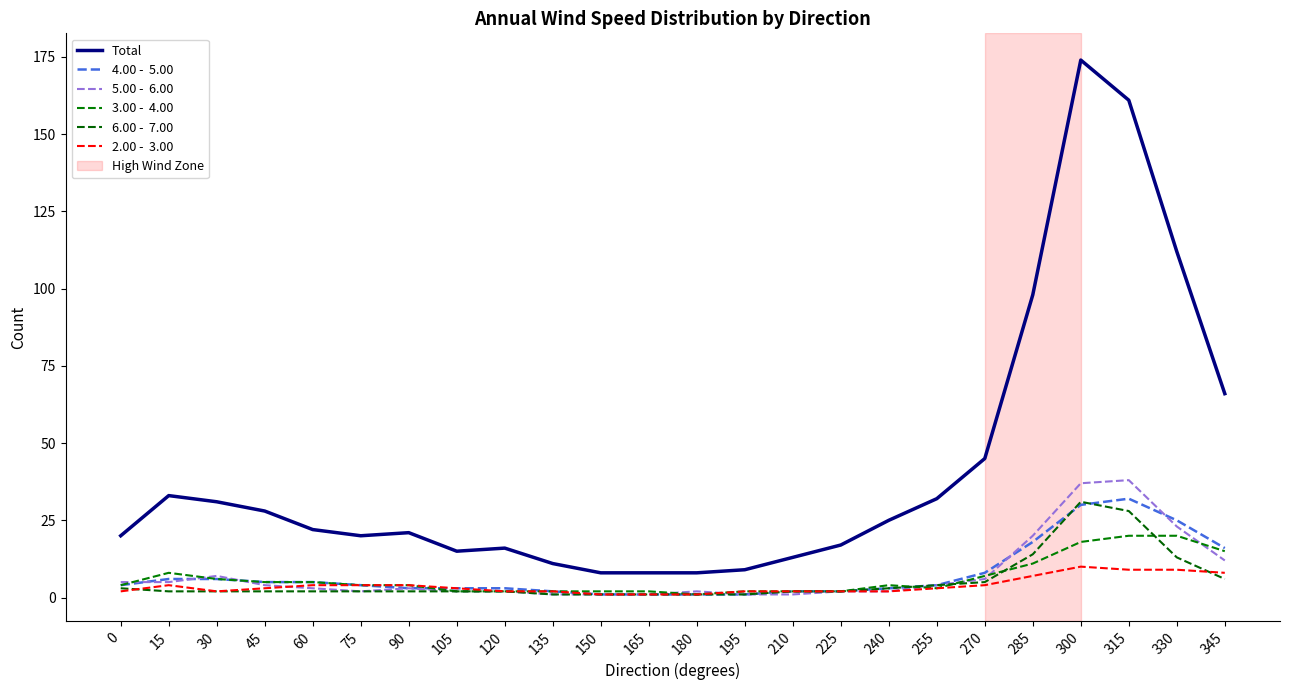

What is the difference between the highest and lowest values at 330?

103